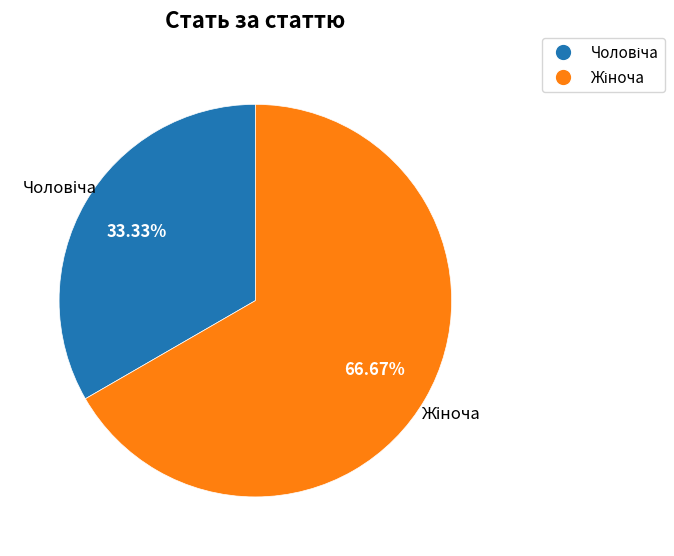

Does any single category account for the majority?

Yes